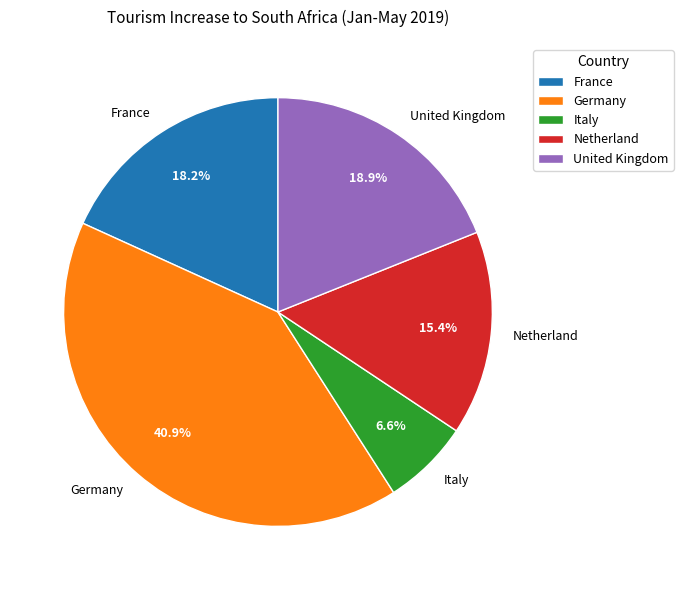

To the nearest percent, what portion does United Kingdom represent?

19%